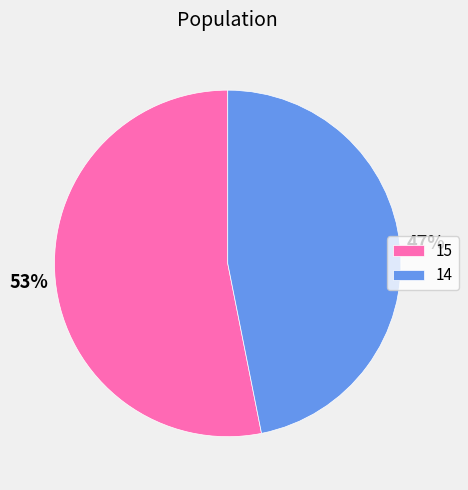

Which slice is the largest?

15